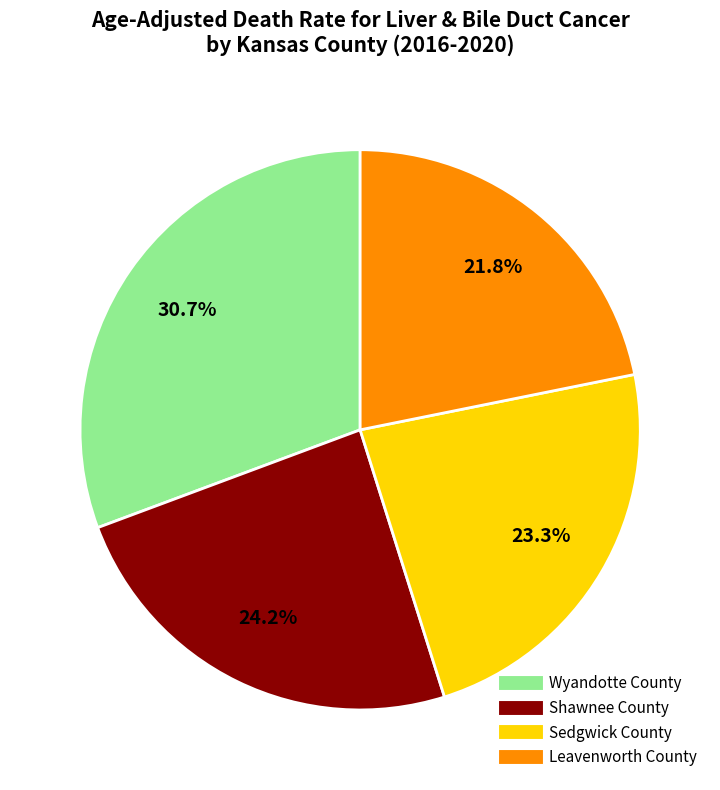

Does any single category account for the majority?

No